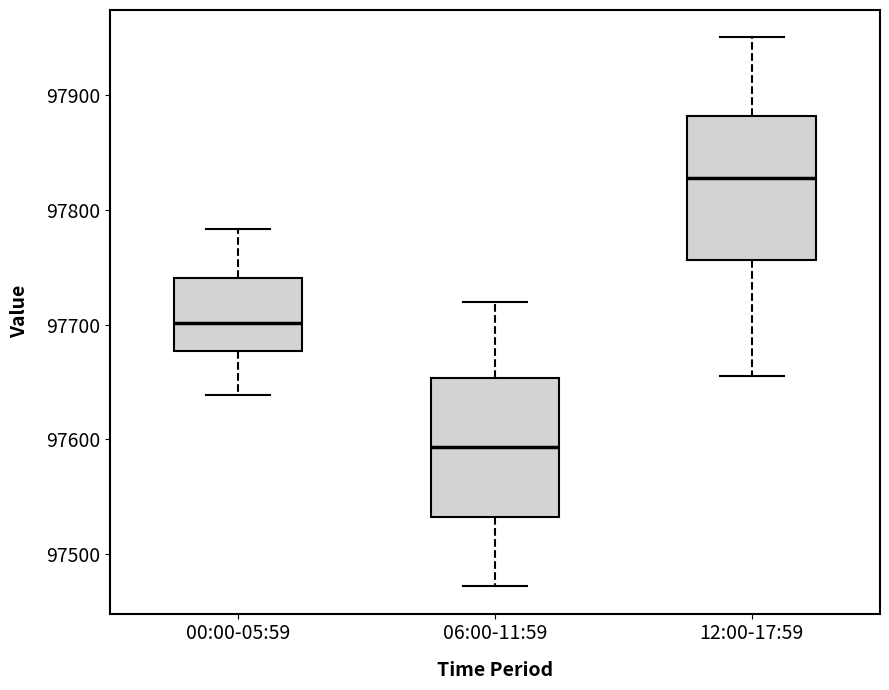

Where is the lower edge of the box for 12:00-17:59 on the y-axis? The values are not printed on the chart, so give them approximately, as read against the axis.

97760